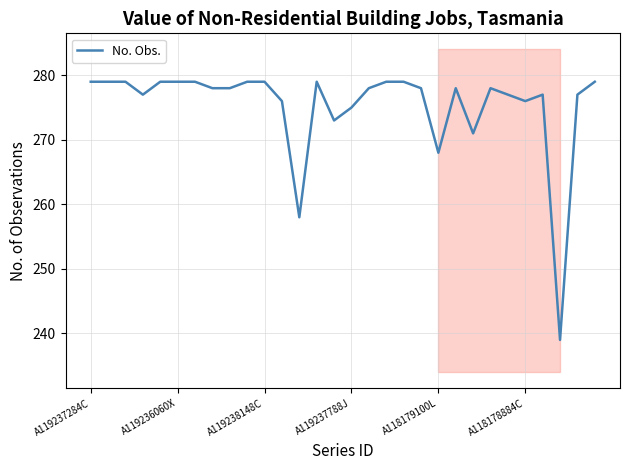

What is the minimum value shown in the chart?

239